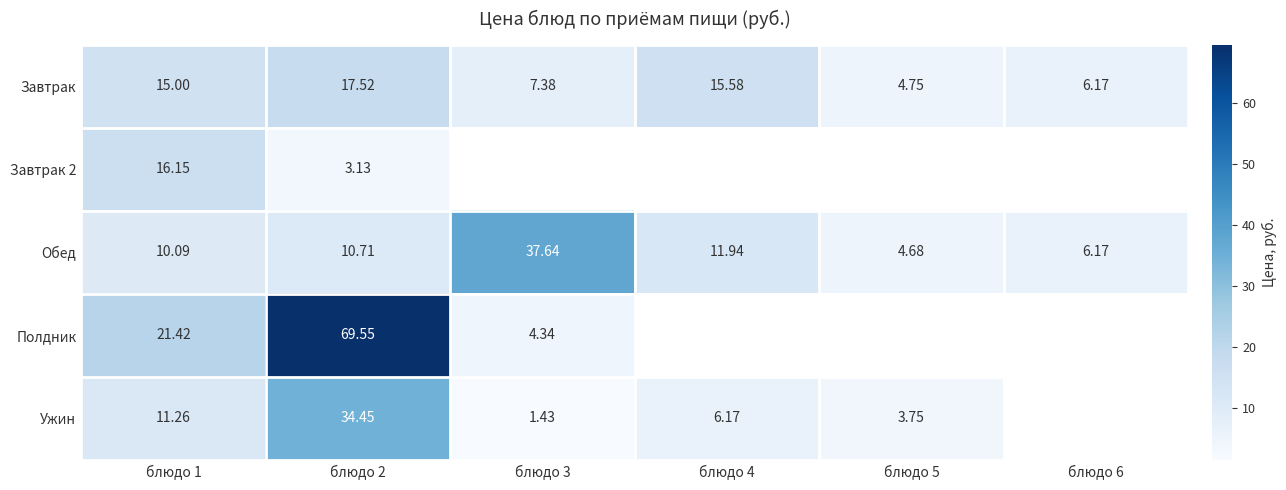

What is the difference between the second highest and second lowest values in the Завтрак series?

9.4